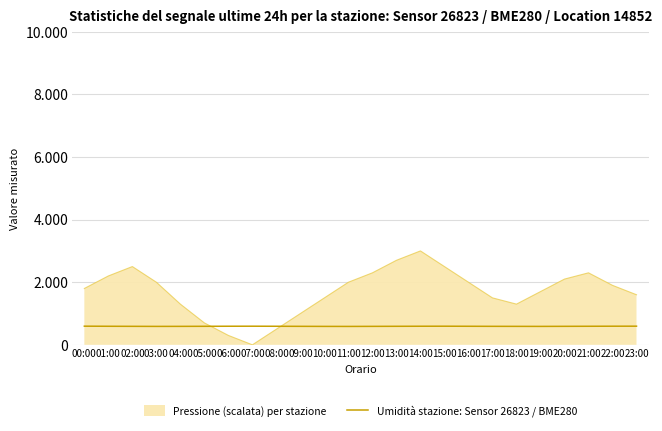

Is this an area chart (filled region under the line)?

Yes